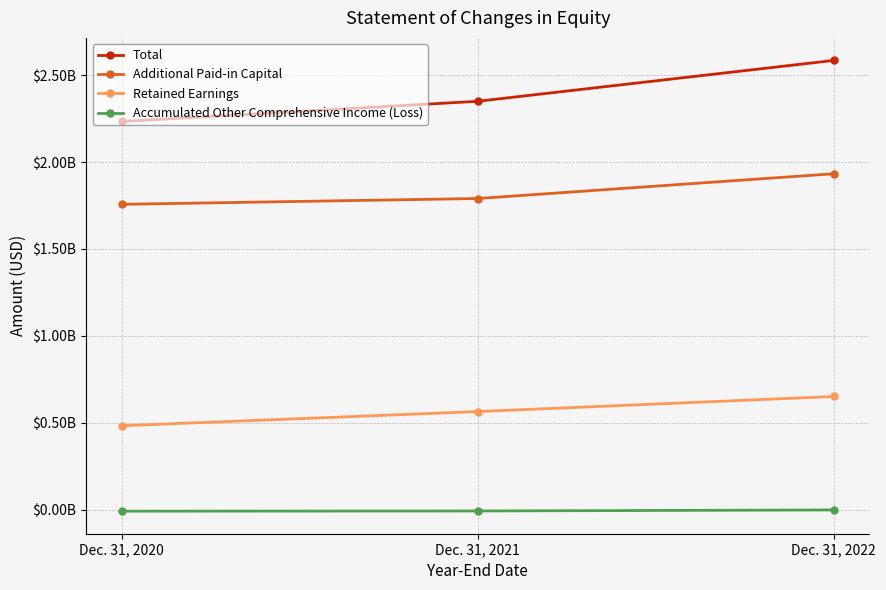

List the labels in order of Total value, smallest first.

Dec. 31, 2020, Dec. 31, 2021, Dec. 31, 2022